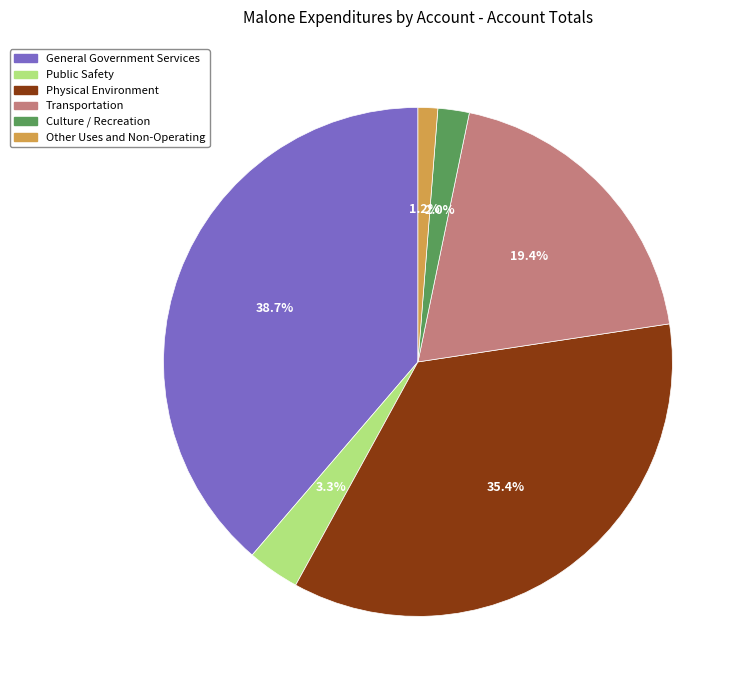

Does any single category account for the majority?

No